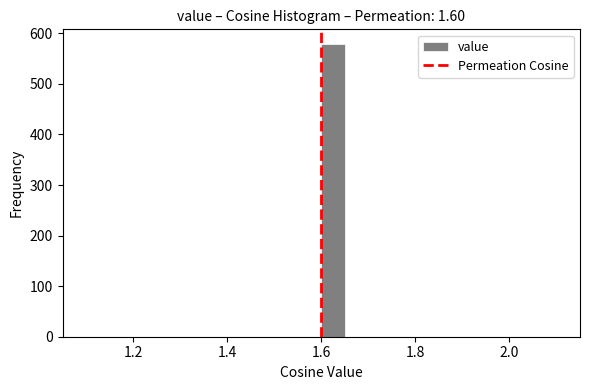

Around what value on the x-axis is the tallest bar? Give the approximate position of its centre, as read against the axis.

1.62